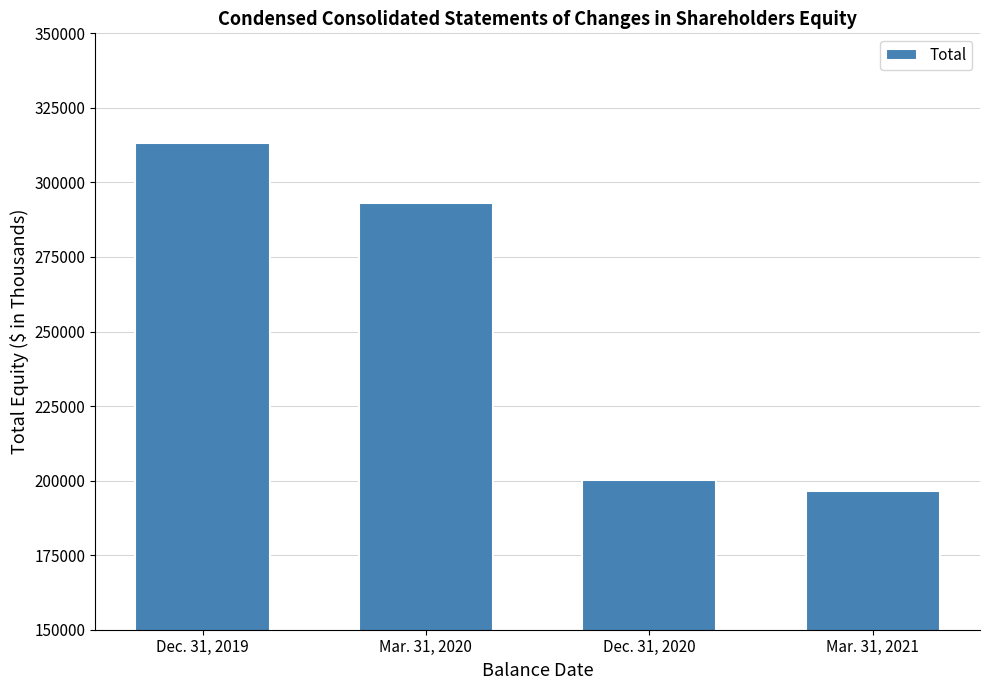

True or false: the data shows 313163 at Dec. 31, 2019.

True